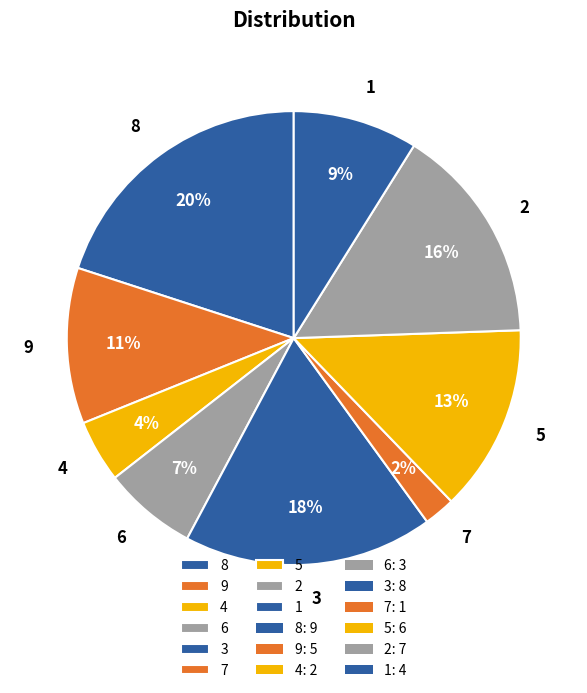

How many slices are in this pie chart?

9